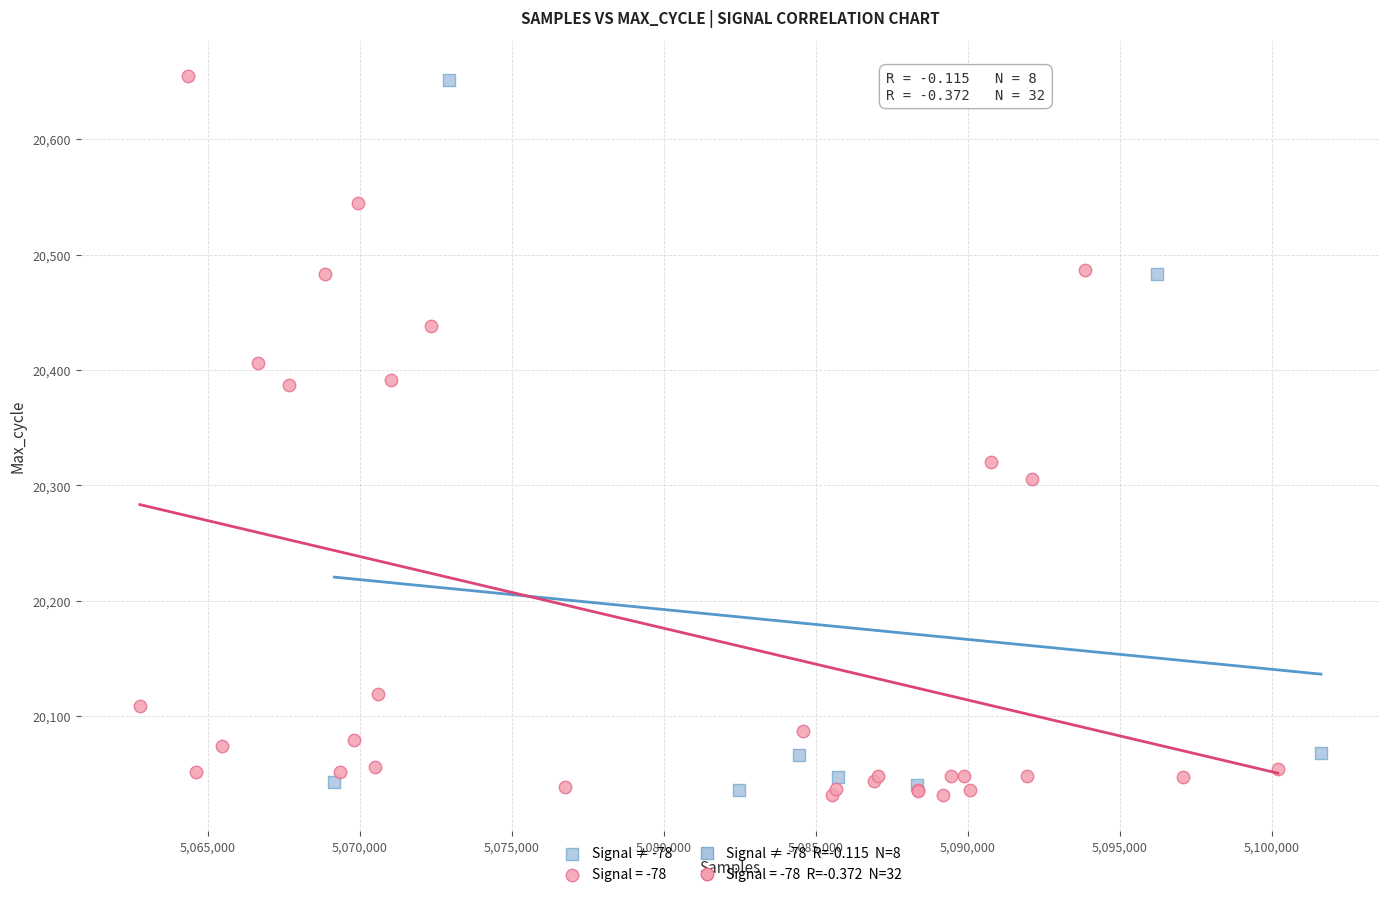

Which series has the largest Y range (max minus min)?

Signal = -78